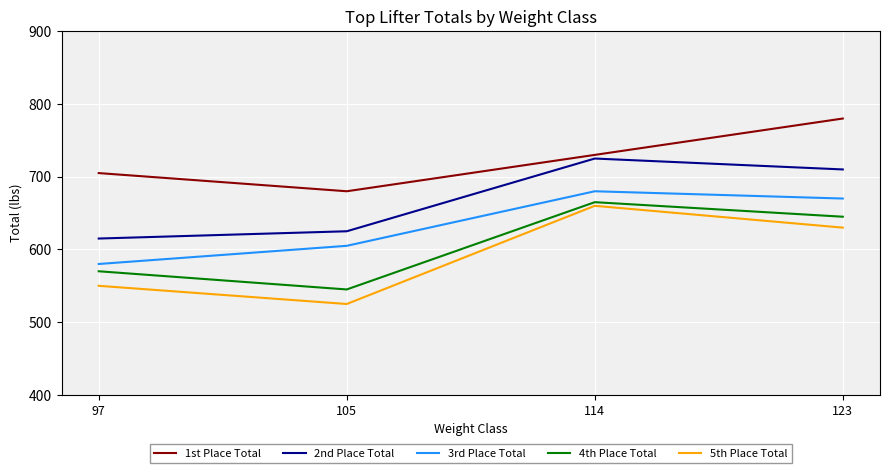

True or false: 5th Place Total and 1st Place Total intersect in this chart.

False